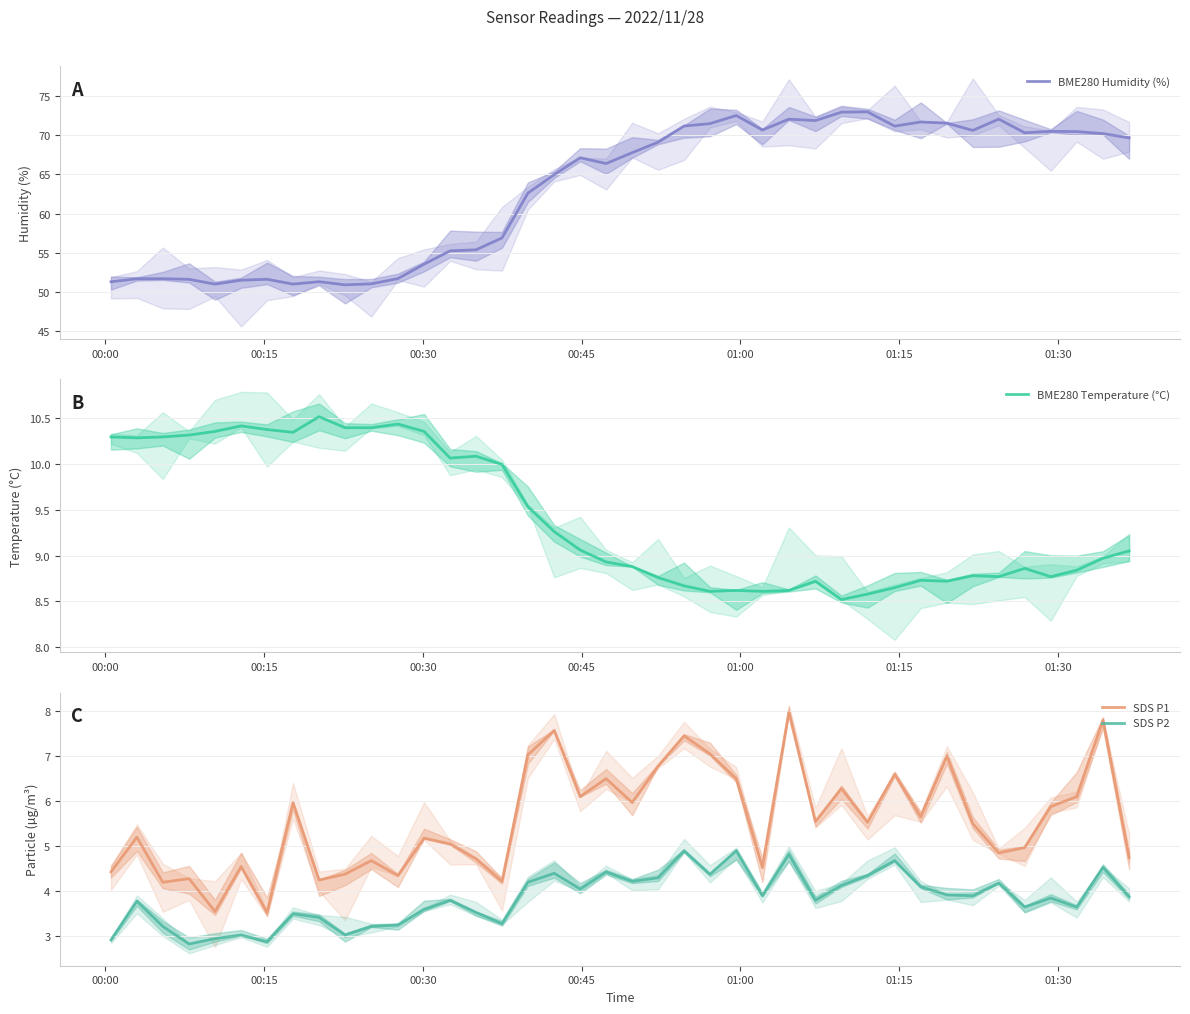

Is this an area chart (filled region under the line)?

No